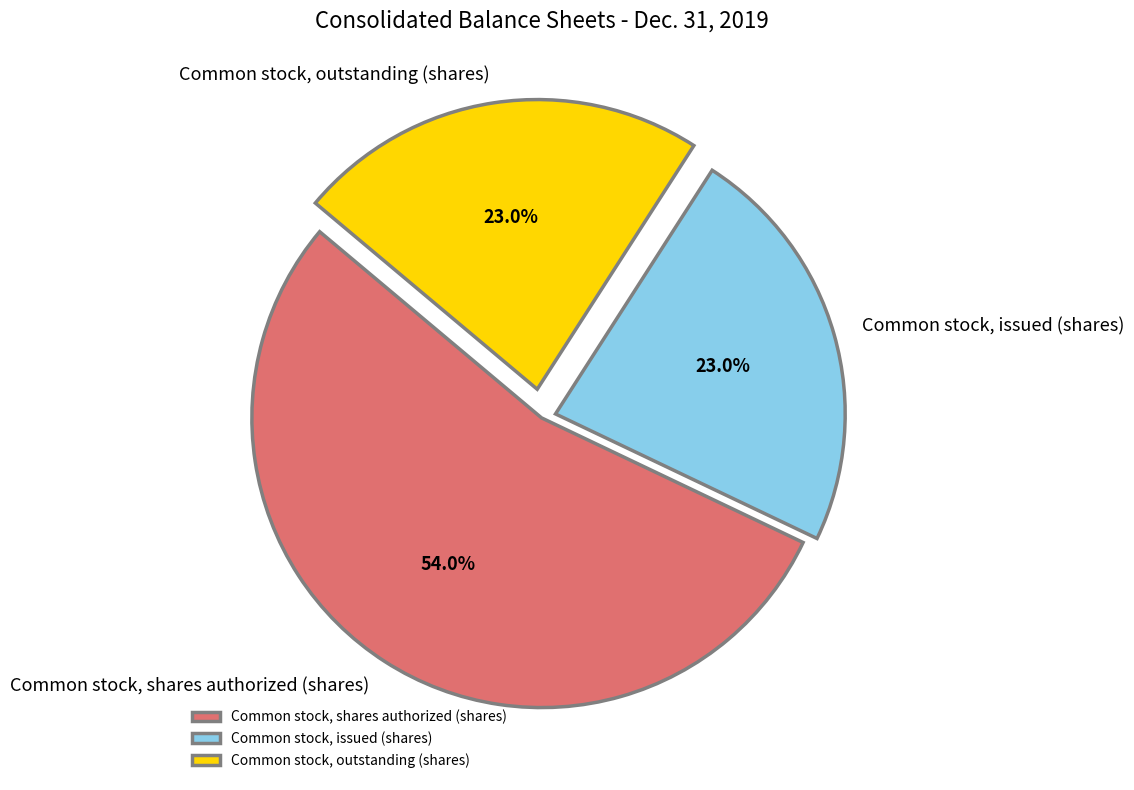

What is the largest slice in the pie chart?

Common stock, shares authorized (shares)